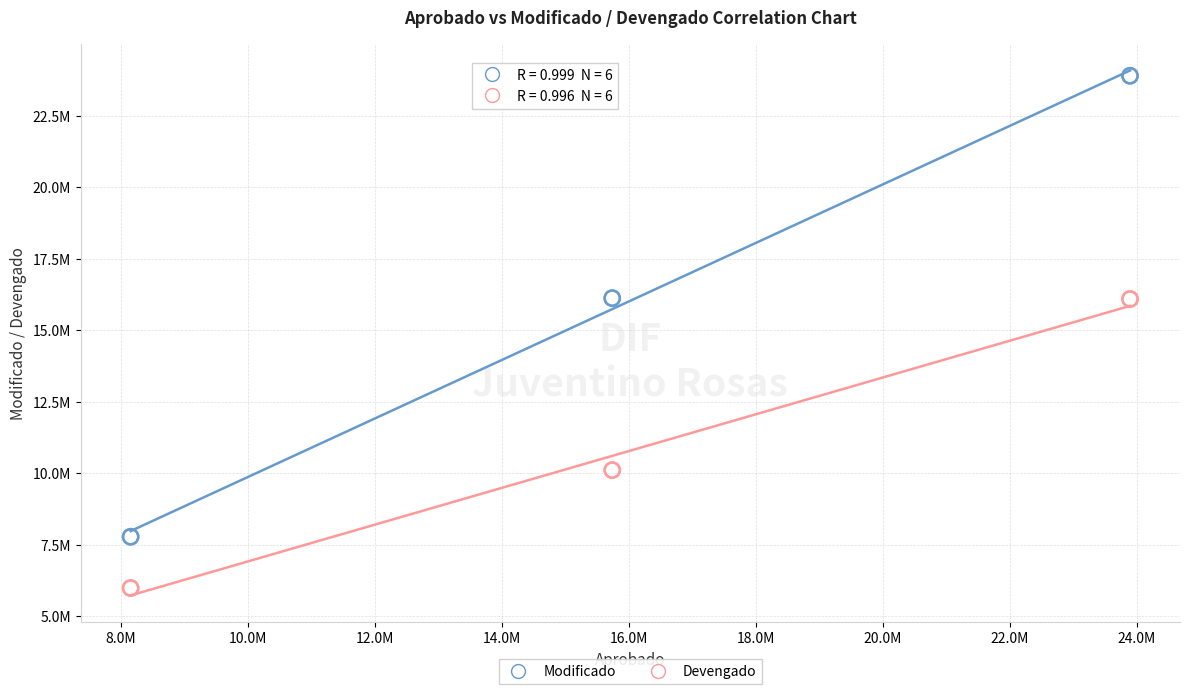

Which series reaches the maximum Y coordinate?

Modificado